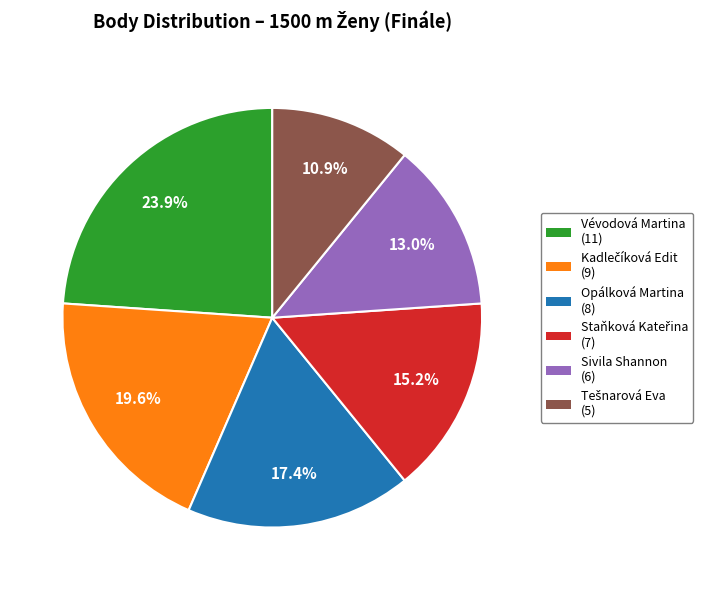

Does any single category account for the majority?

No